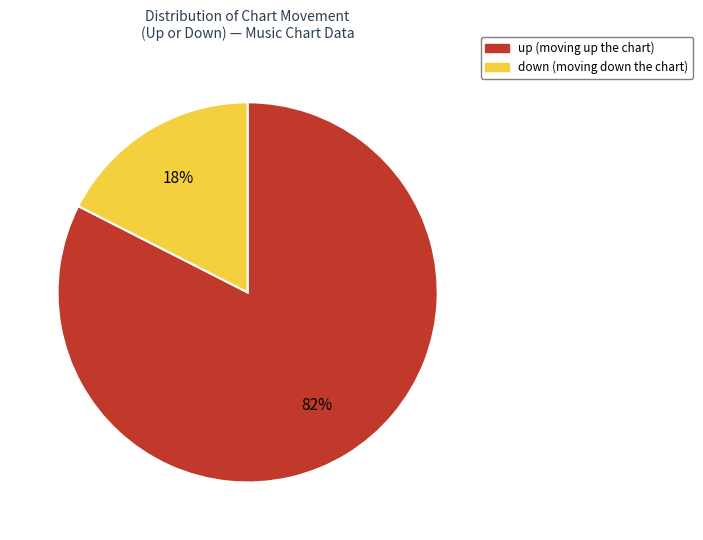

To the nearest percent, what is the combined percentage of down and up?

100%